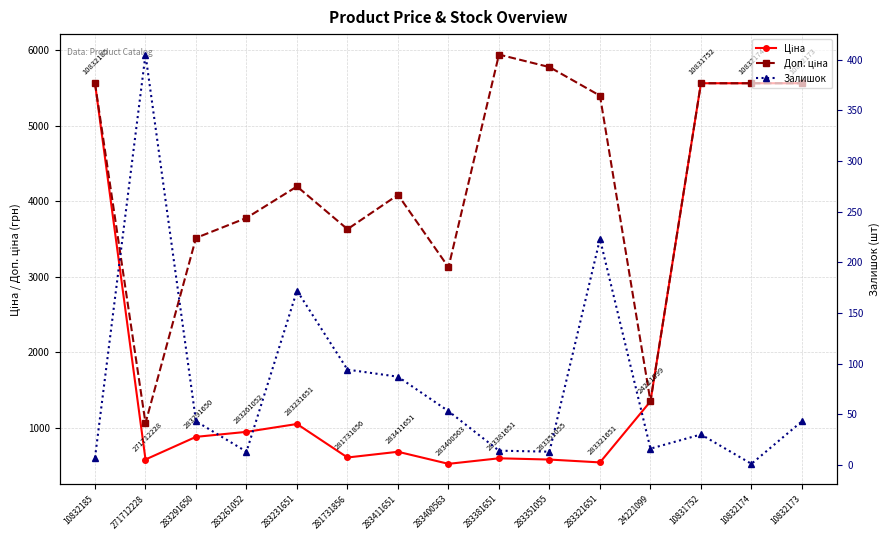

True or false: Залишок and Доп. ціна cross at least once.

False